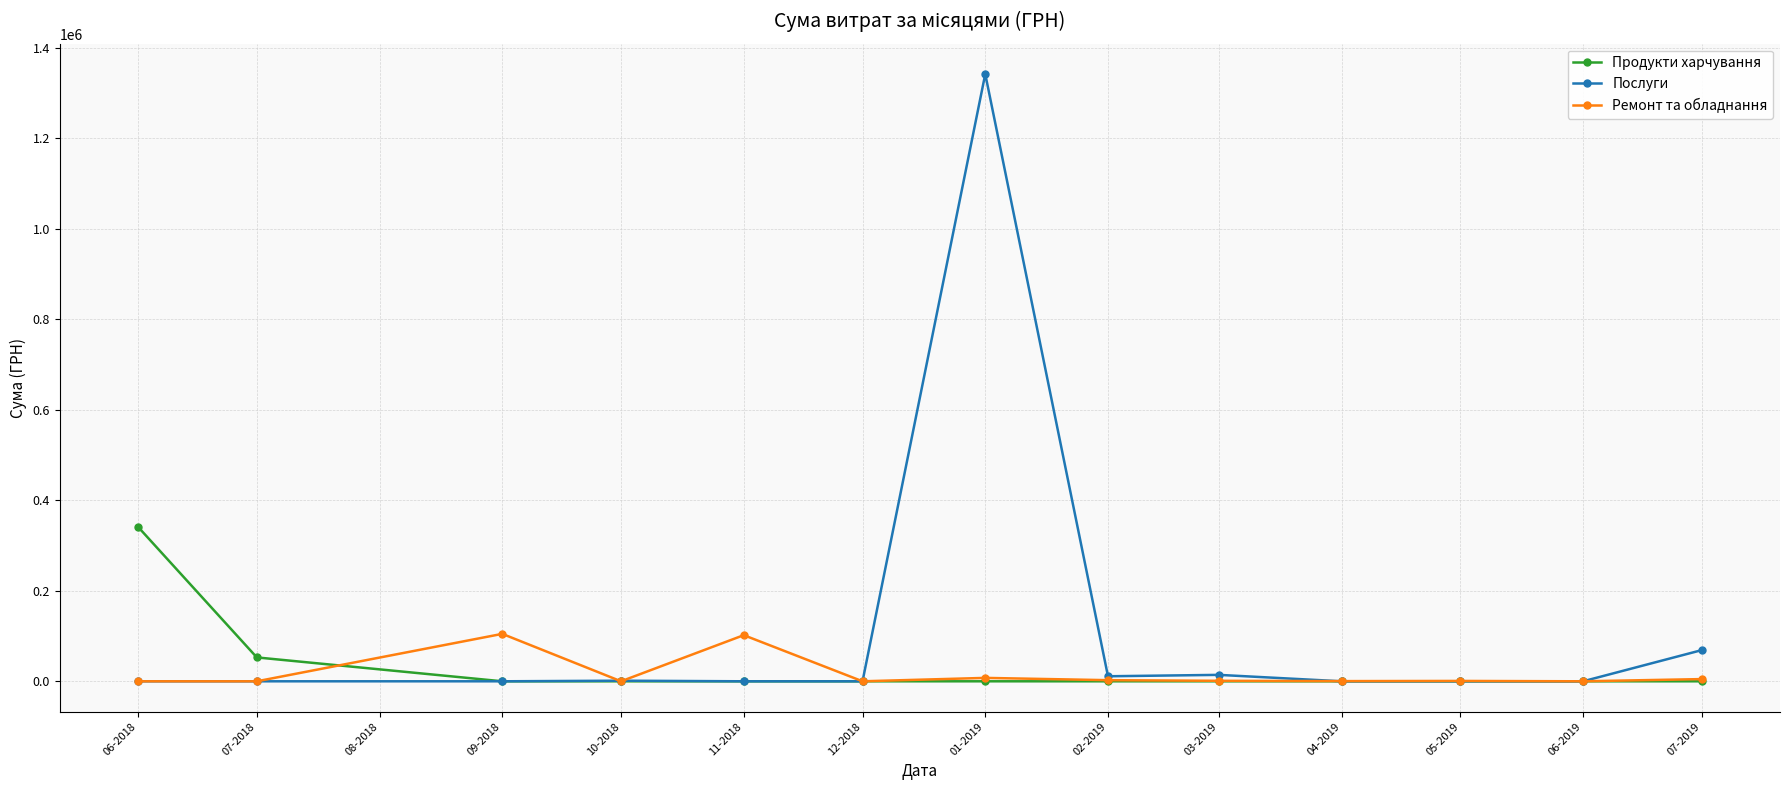

What is the sum of the Послуги values at 01-2019 and 09-2018?

1342387.8